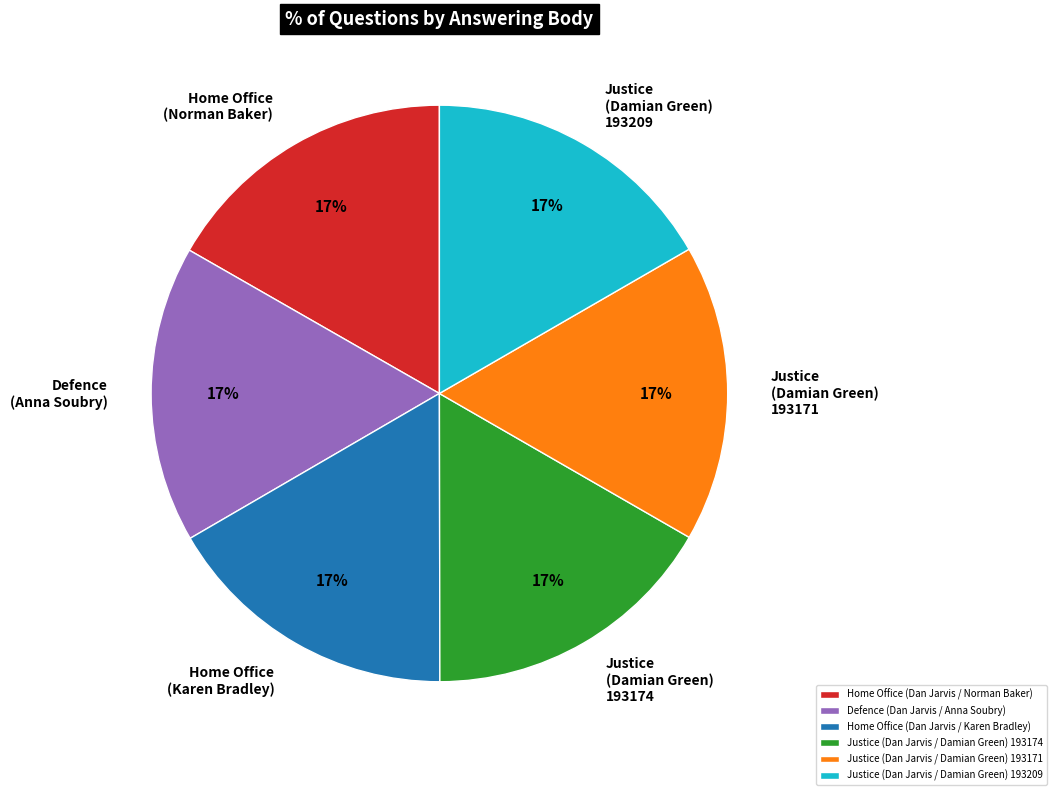

To the nearest percent, what portion does Defence (Dan Jarvis / Anna Soubry) represent?

17%